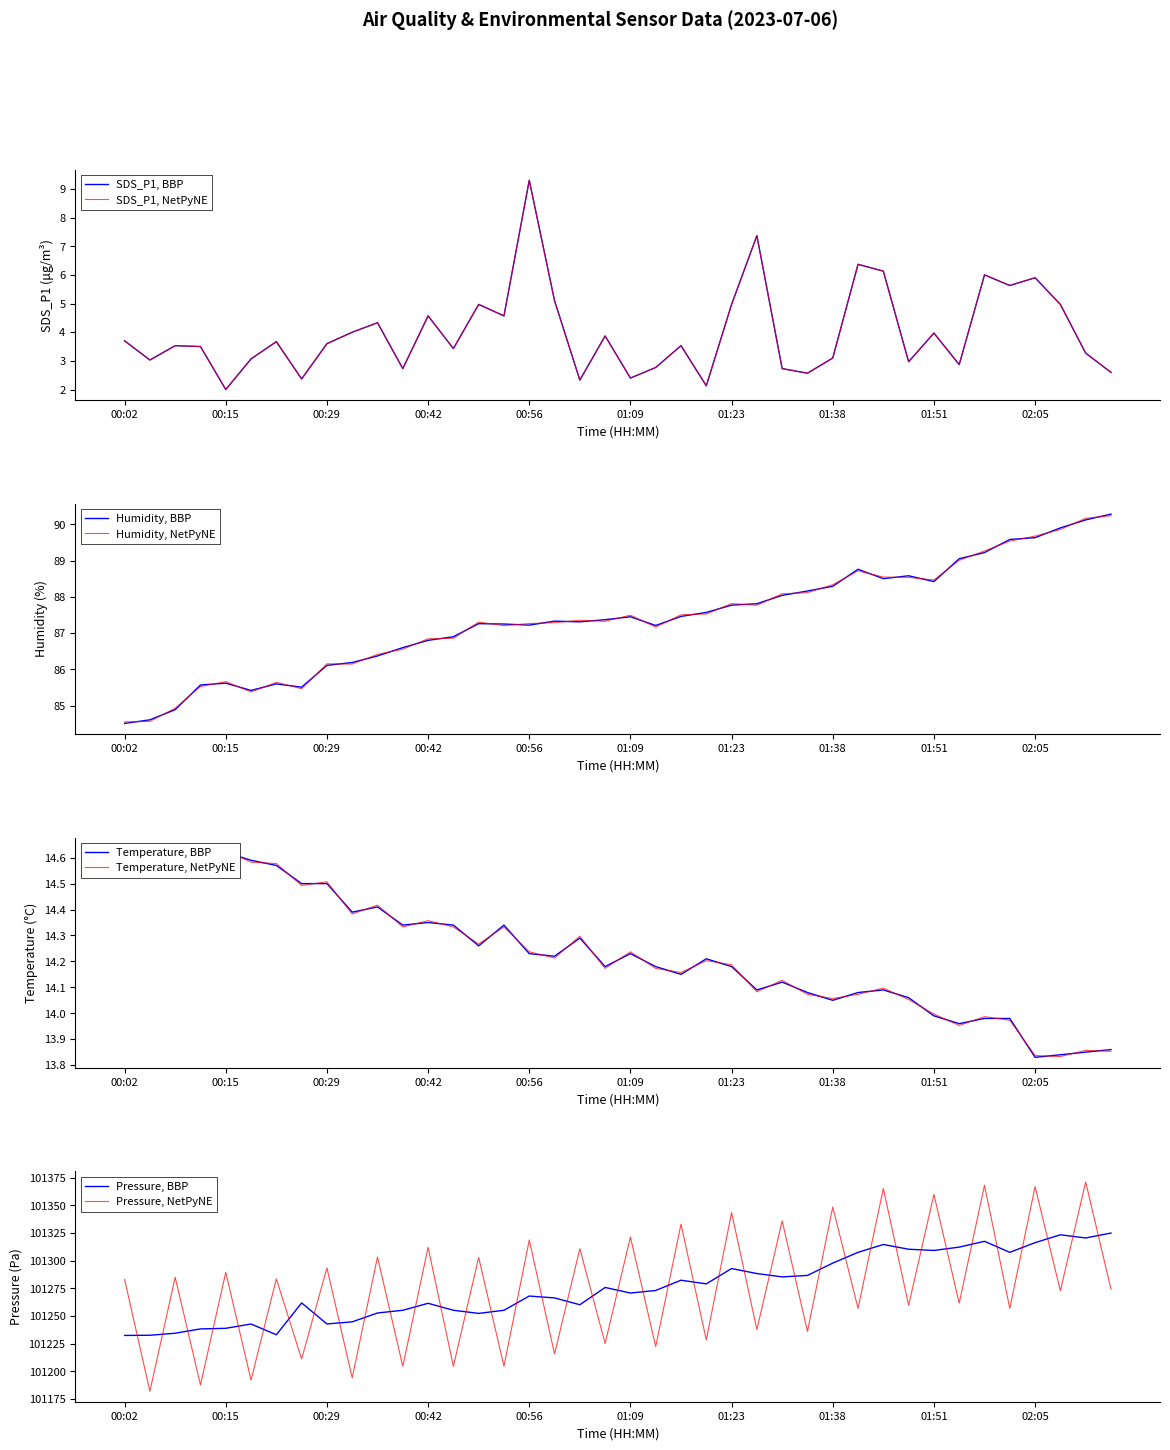

True or false: Pressure, BBP and Pressure, NetPyNE intersect in this chart.

True